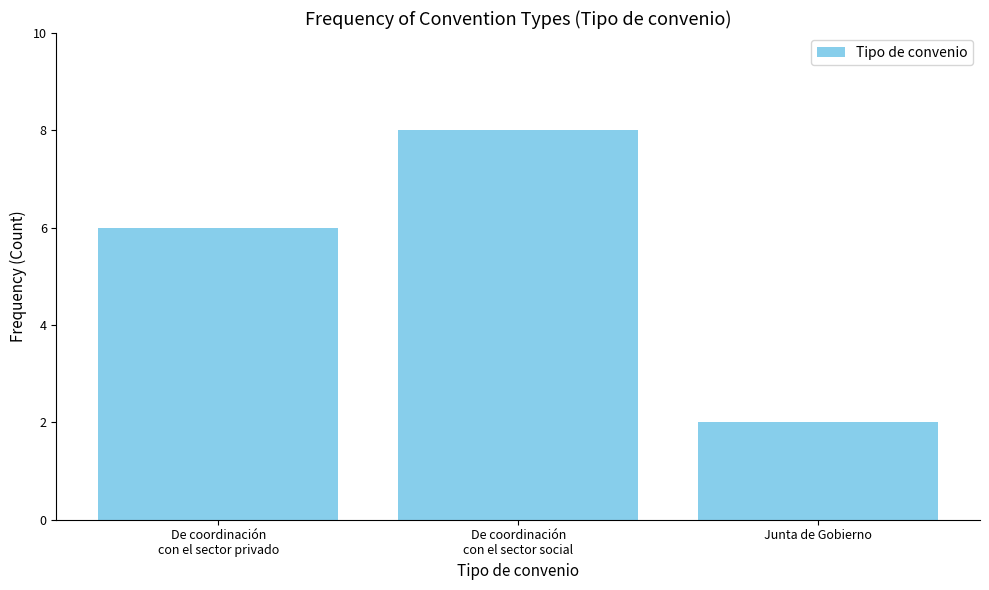

Between De coordinación
con el sector privado and Junta de Gobierno, which is larger?

De coordinación
con el sector privado